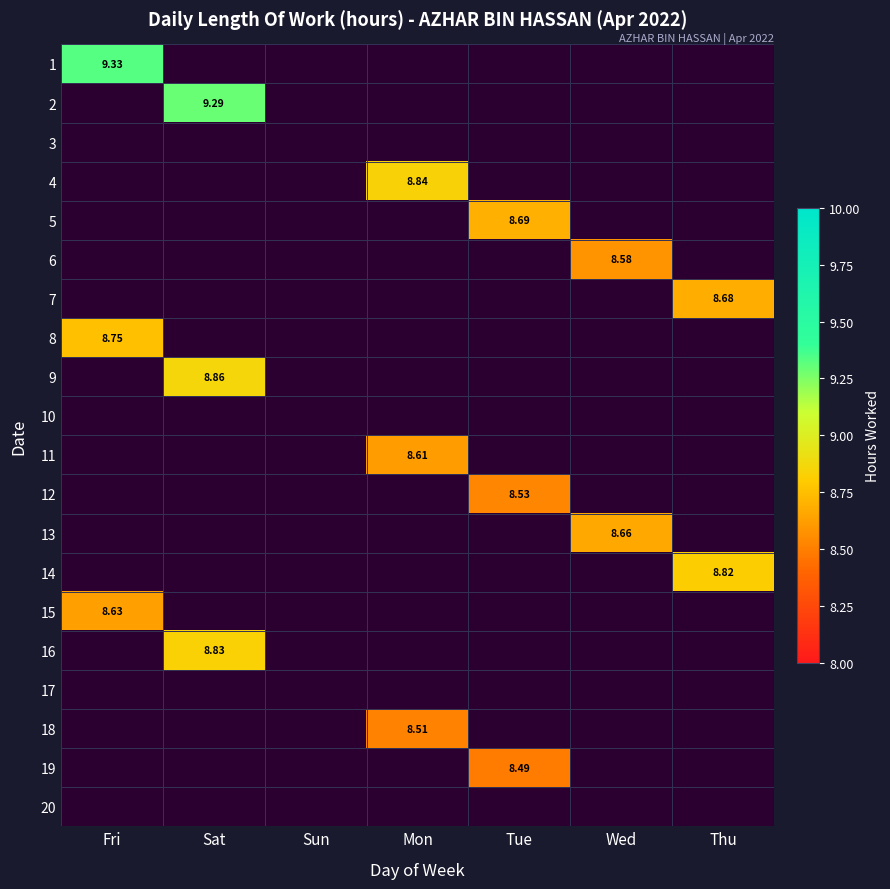

Rank the series by their maximum value, from highest to lowest.

1, 2, 3, 4, 5, 6, 7, 8, 9, 10, 11, 12, 13, 14, 15, 16, 17, 18, 19, 20